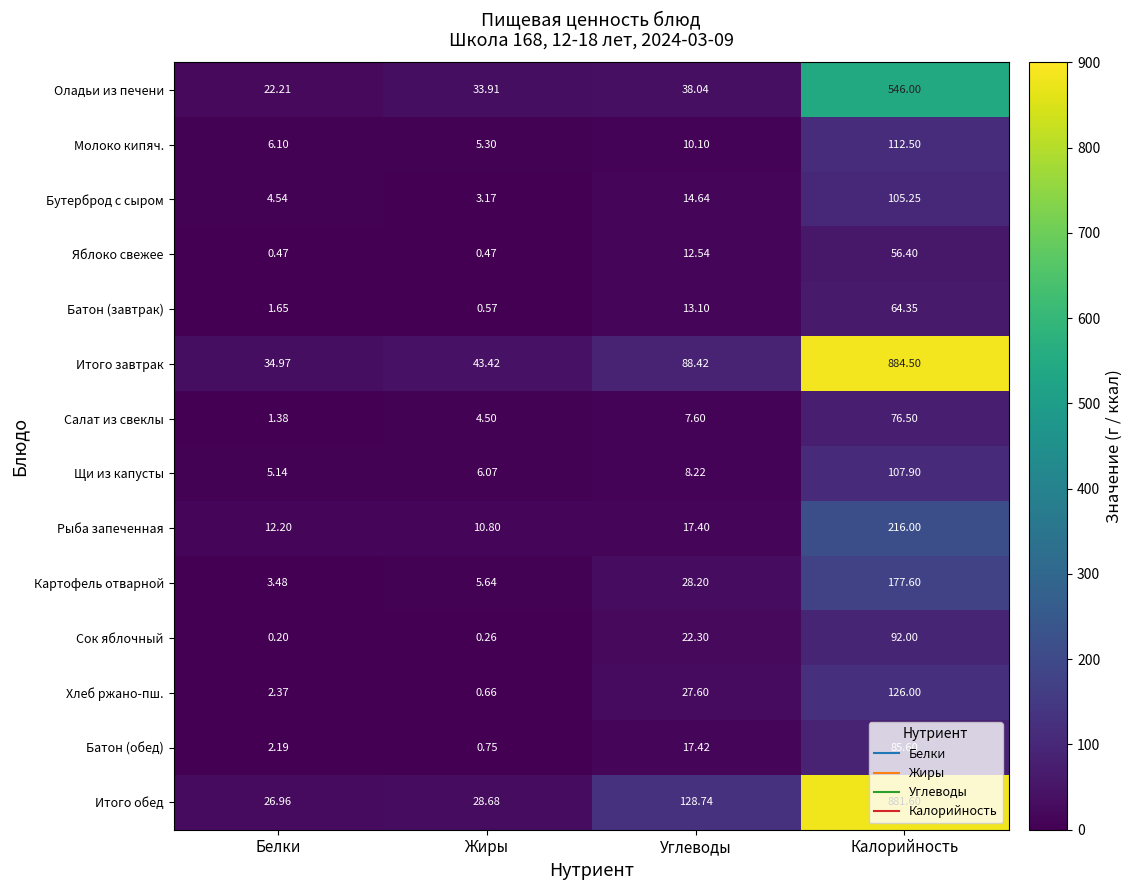

Rank the categories by Молоко кипяч. value from lowest to highest.

Жиры, Белки, Углеводы, Калорийность